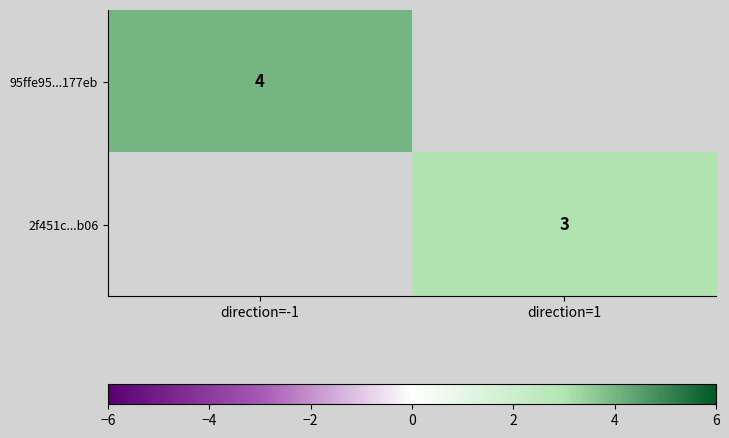

Count the number of data series in this chart.

2